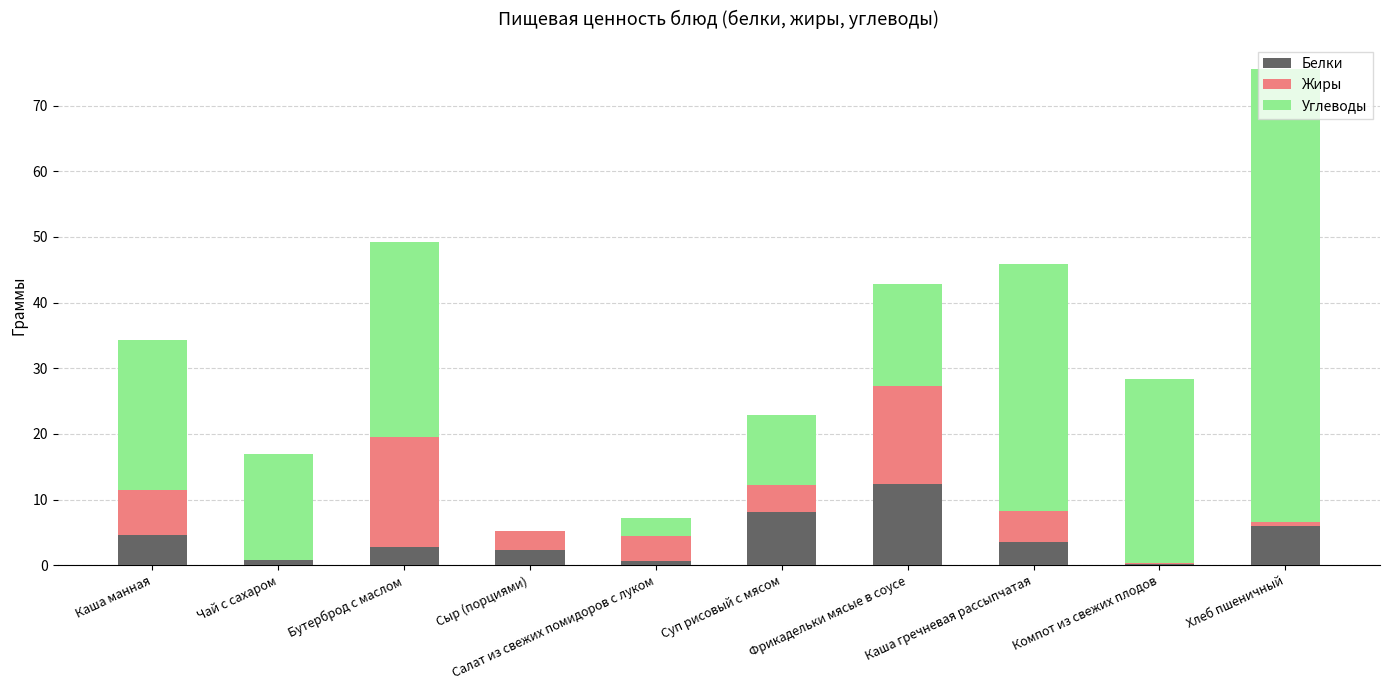

What is the total value across all series at Хлеб пшеничный?

75.5